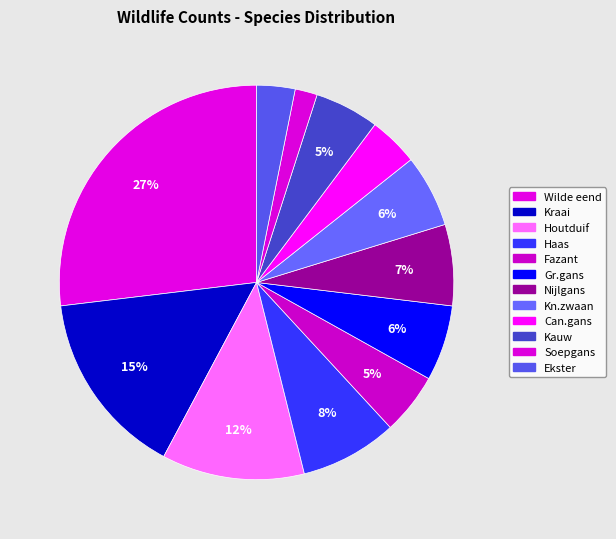

Rank the categories by value from highest to lowest.

Wilde eend, Kraai, Houtduif, Haas, Nijlgans, Gr.gans, Kn.zwaan, Kauw, Fazant, Can.gans, Ekster, Soepgans